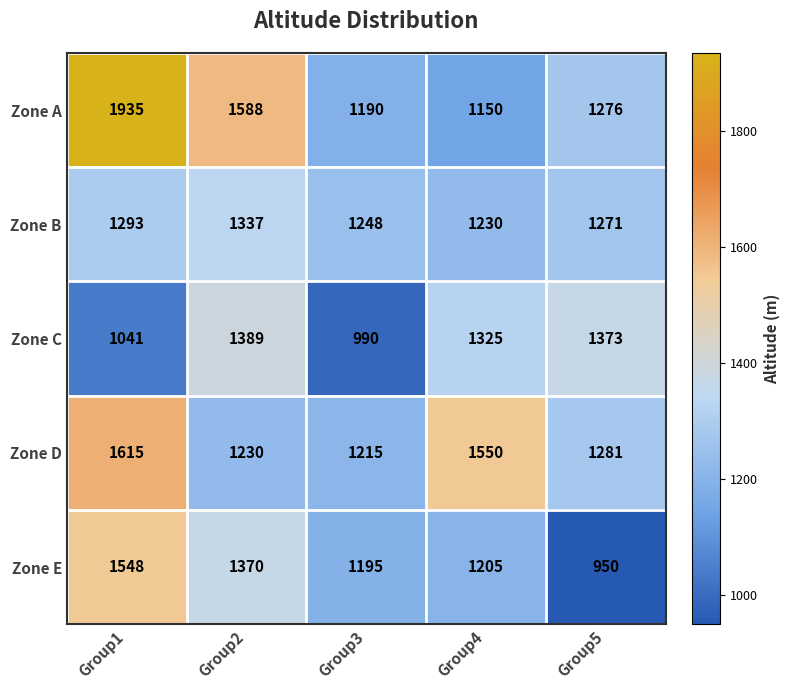

At Group4, list the series in order from largest to smallest.

Zone D, Zone C, Zone B, Zone E, Zone A